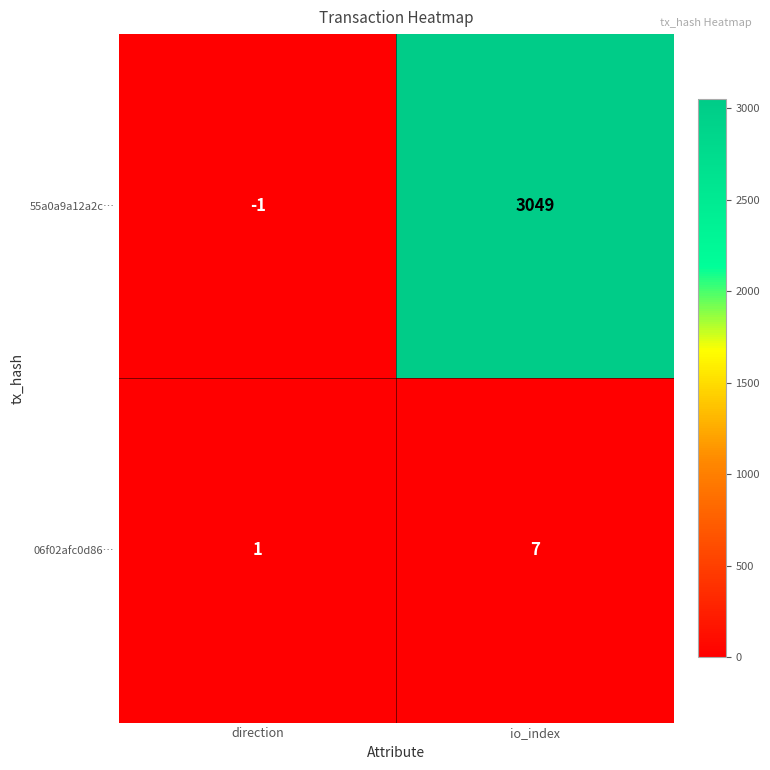

How many categories are shown in the chart?

2